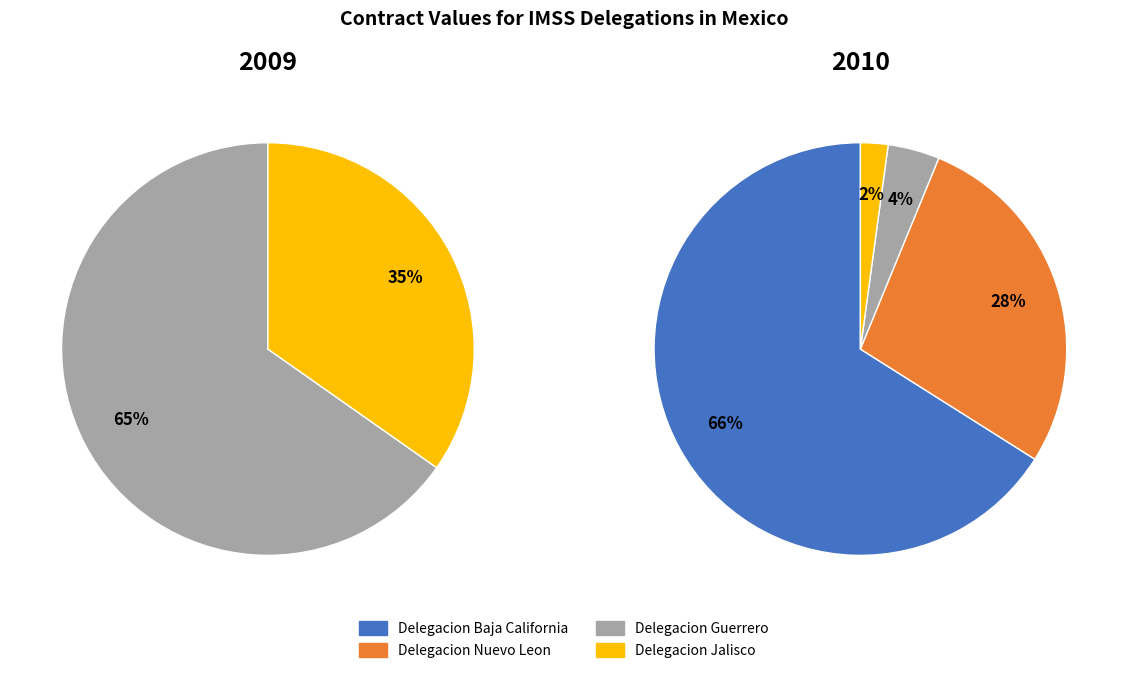

To the nearest percent, what is the average slice percentage?

25%